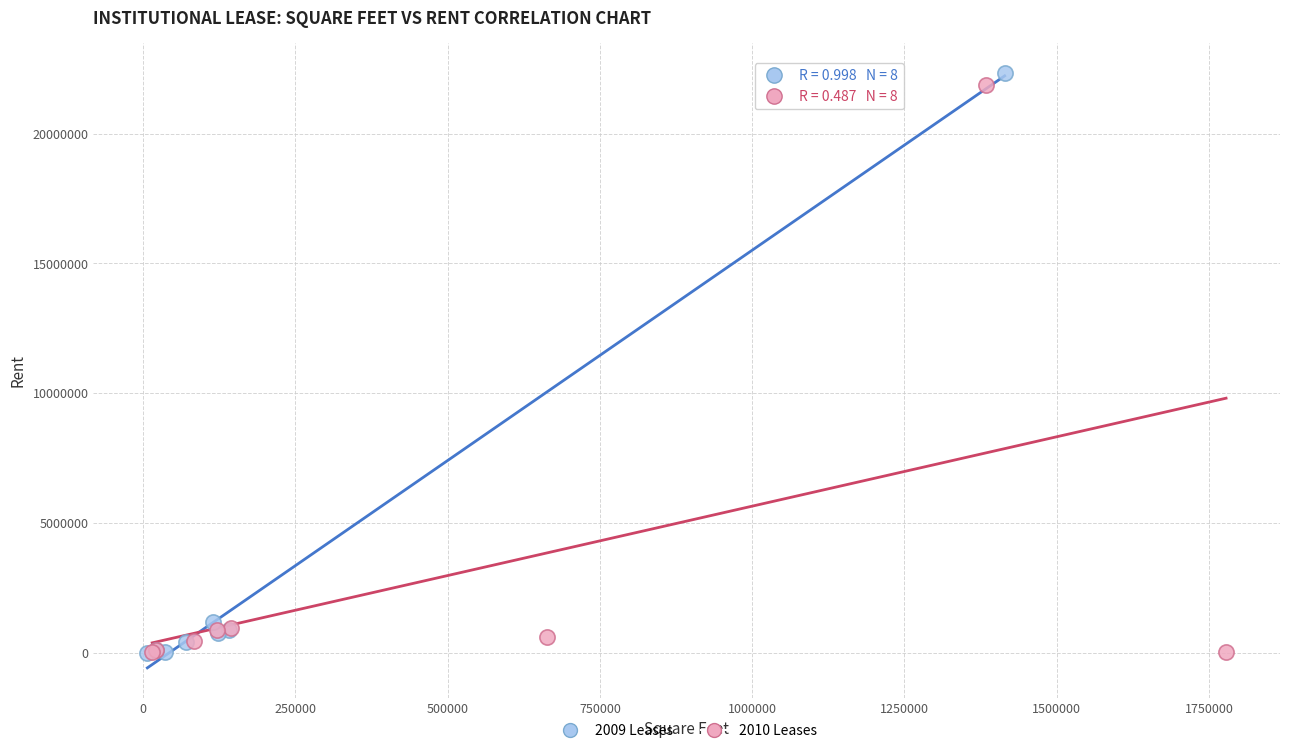

Which series has the widest spread of Y values?

2009 Leases